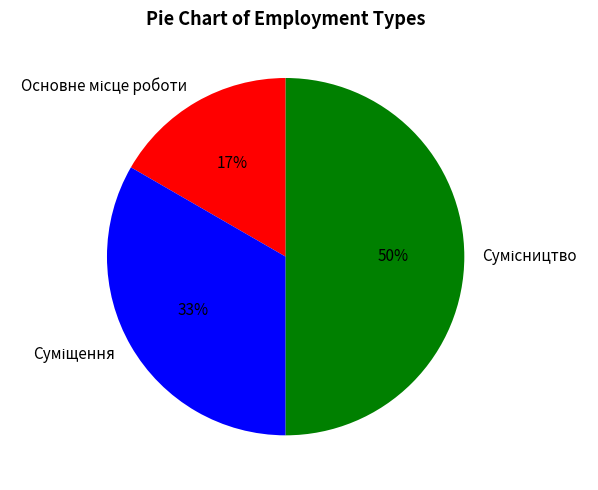

To the nearest percent, what is the average slice percentage?

33%